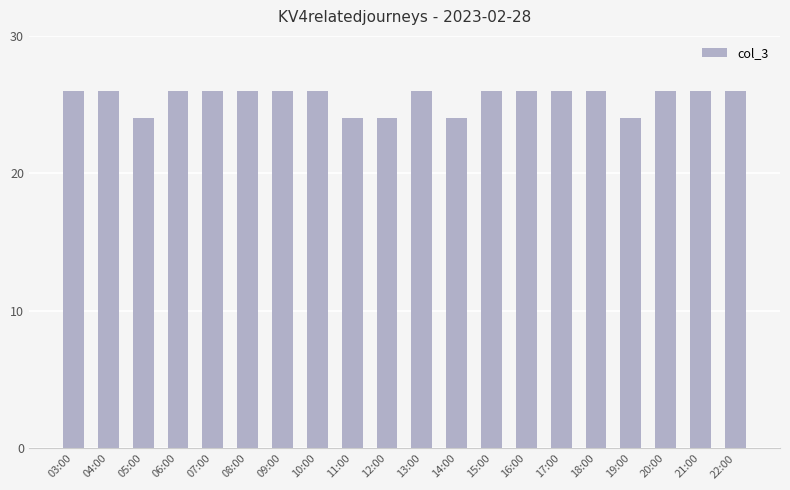

What is the label of the 10th bar from the left?

12:00